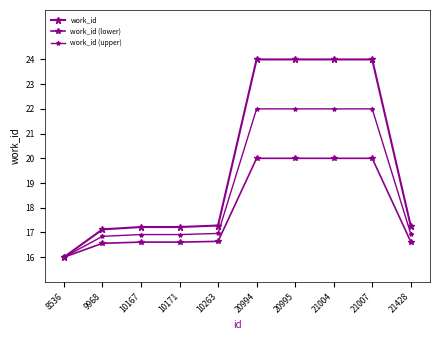

How many data points in work_id (lower) are above 16?

9